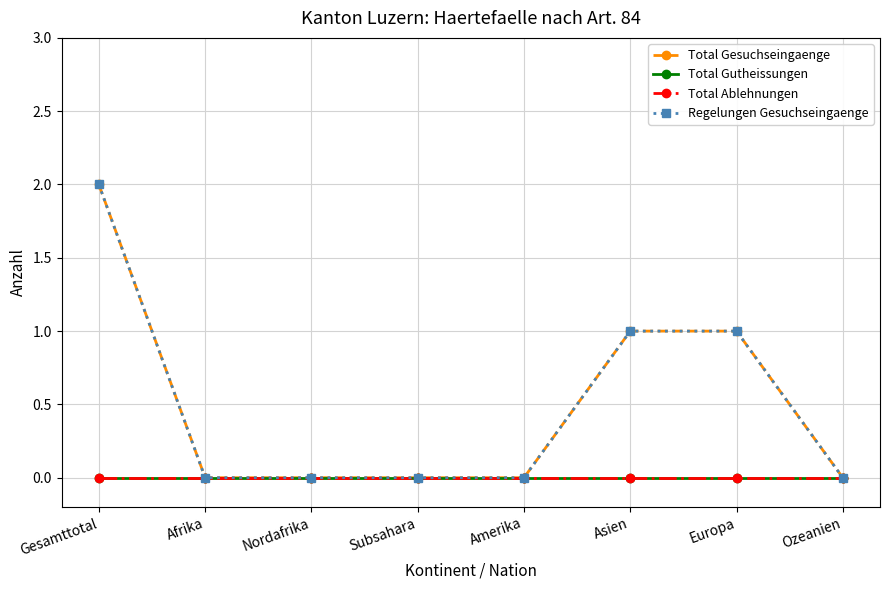

Rank the series by their maximum value, from lowest to highest.

Total Gutheissungen, Total Ablehnungen, Total Gesuchseingaenge, Regelungen Gesuchseingaenge